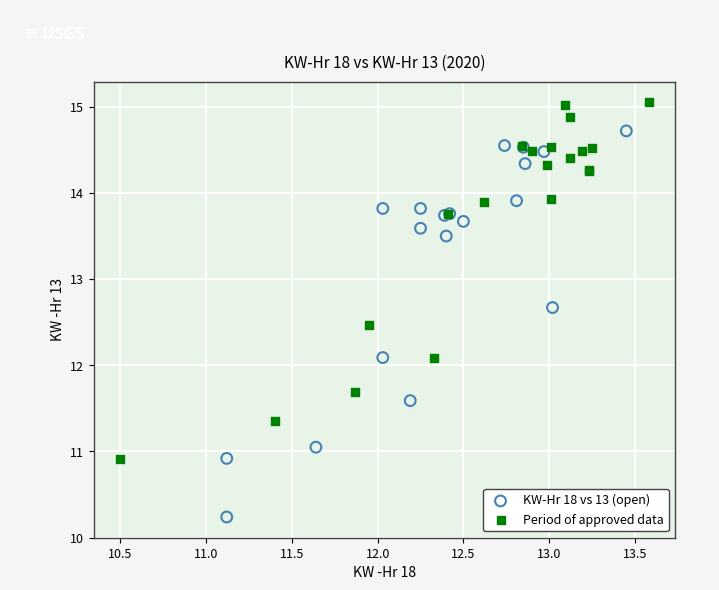

Which series has the largest Y range (max minus min)?

KW-Hr 18 vs 13 (open)